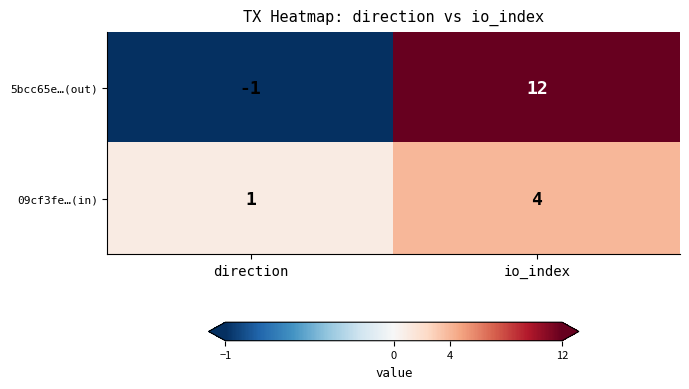

What is the total value across all series at io_index?

16